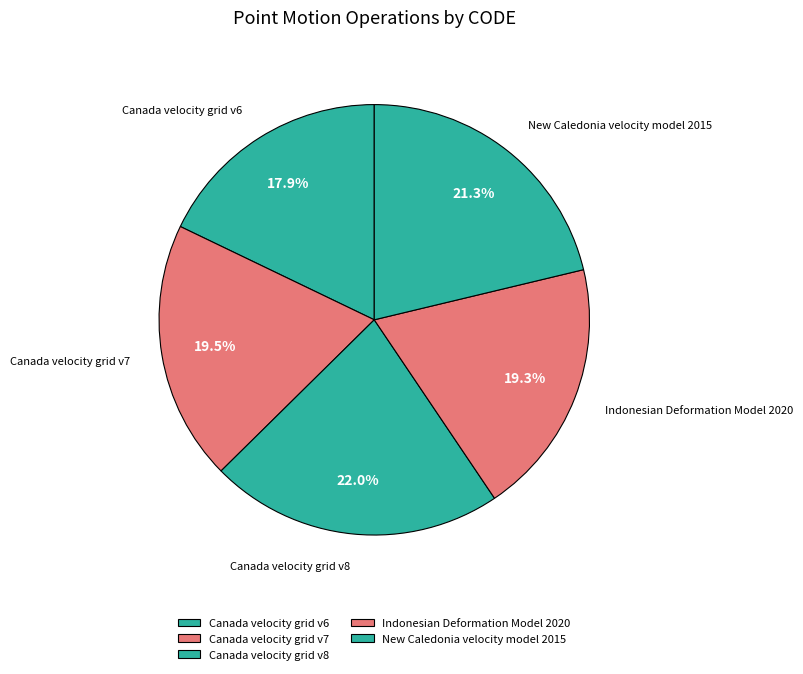

Count the number of slices in the pie.

5